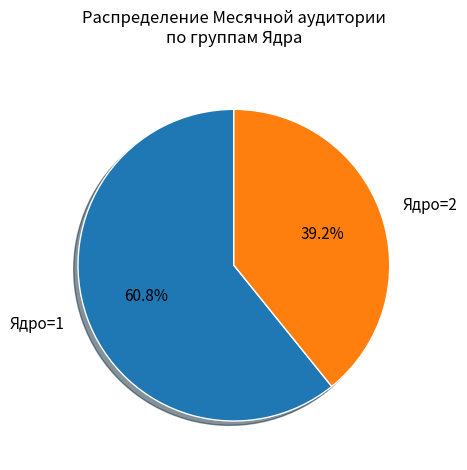

Between Ядро=2 and Ядро=1, which is larger?

Ядро=1